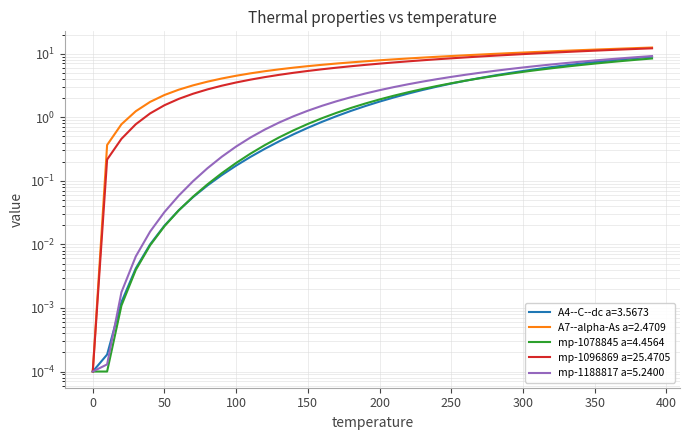

Is it true that mp-1096869 a=25.4705 equals 9.8 at 17?

False